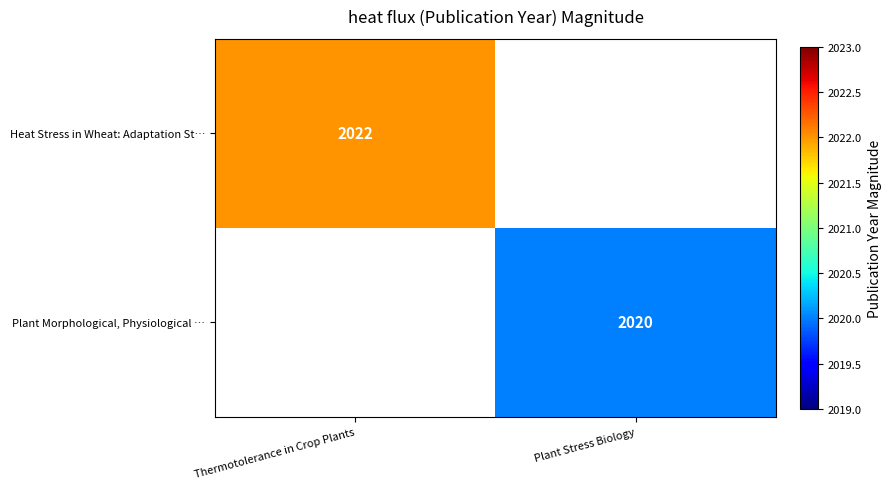

Which category has the lowest value across all series?

Plant Stress Biology